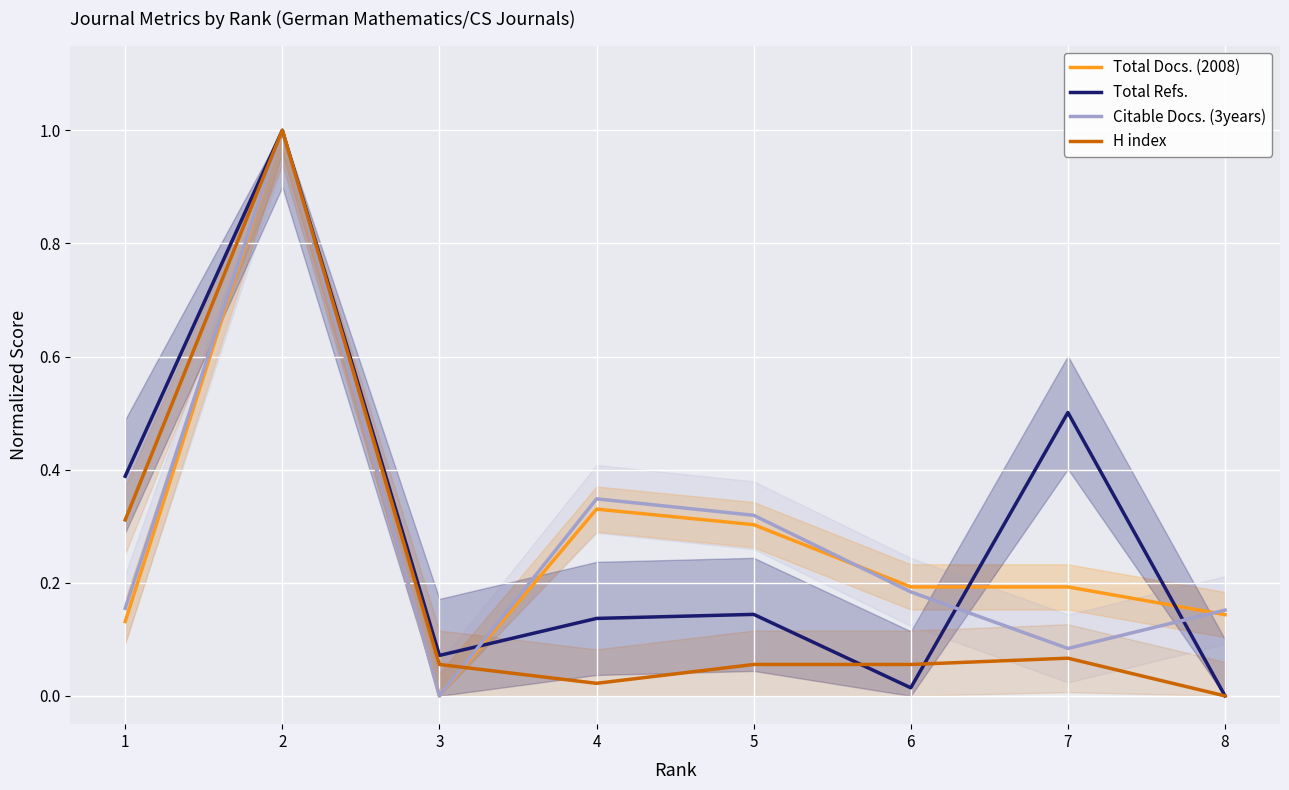

In Total Refs., how many points are higher than both neighbors (excluding endpoints)?

3